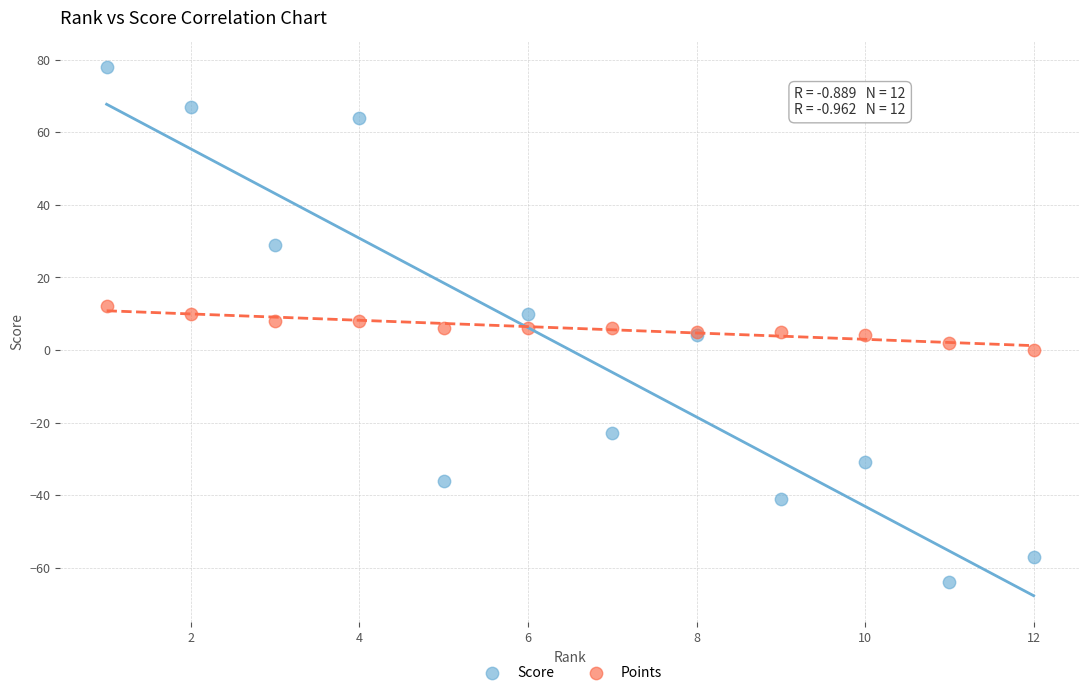

Which series reaches the minimum Y coordinate?

Score